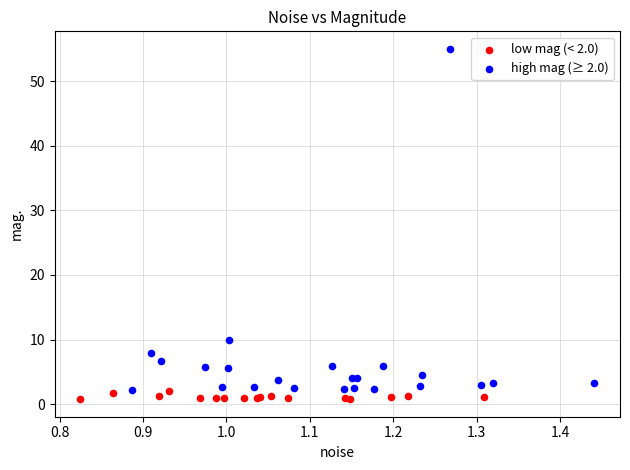

Which series contains the highest Y value?

high mag (≥ 2.0)